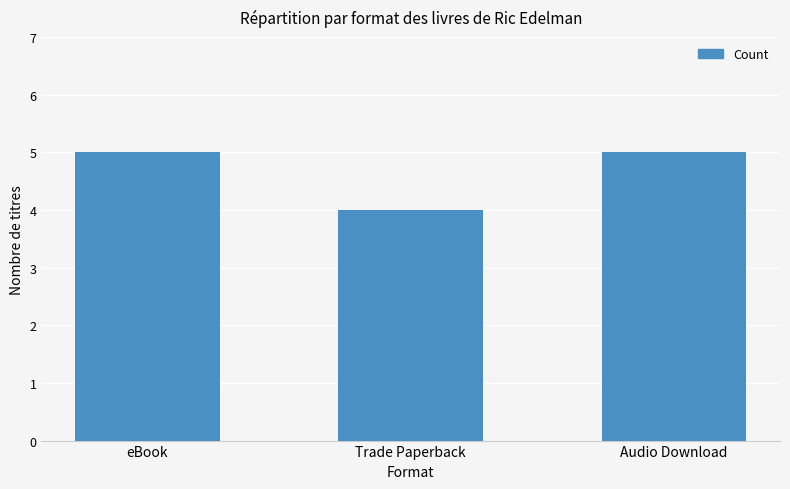

What is the label of the 2nd bar from the right?

Trade Paperback